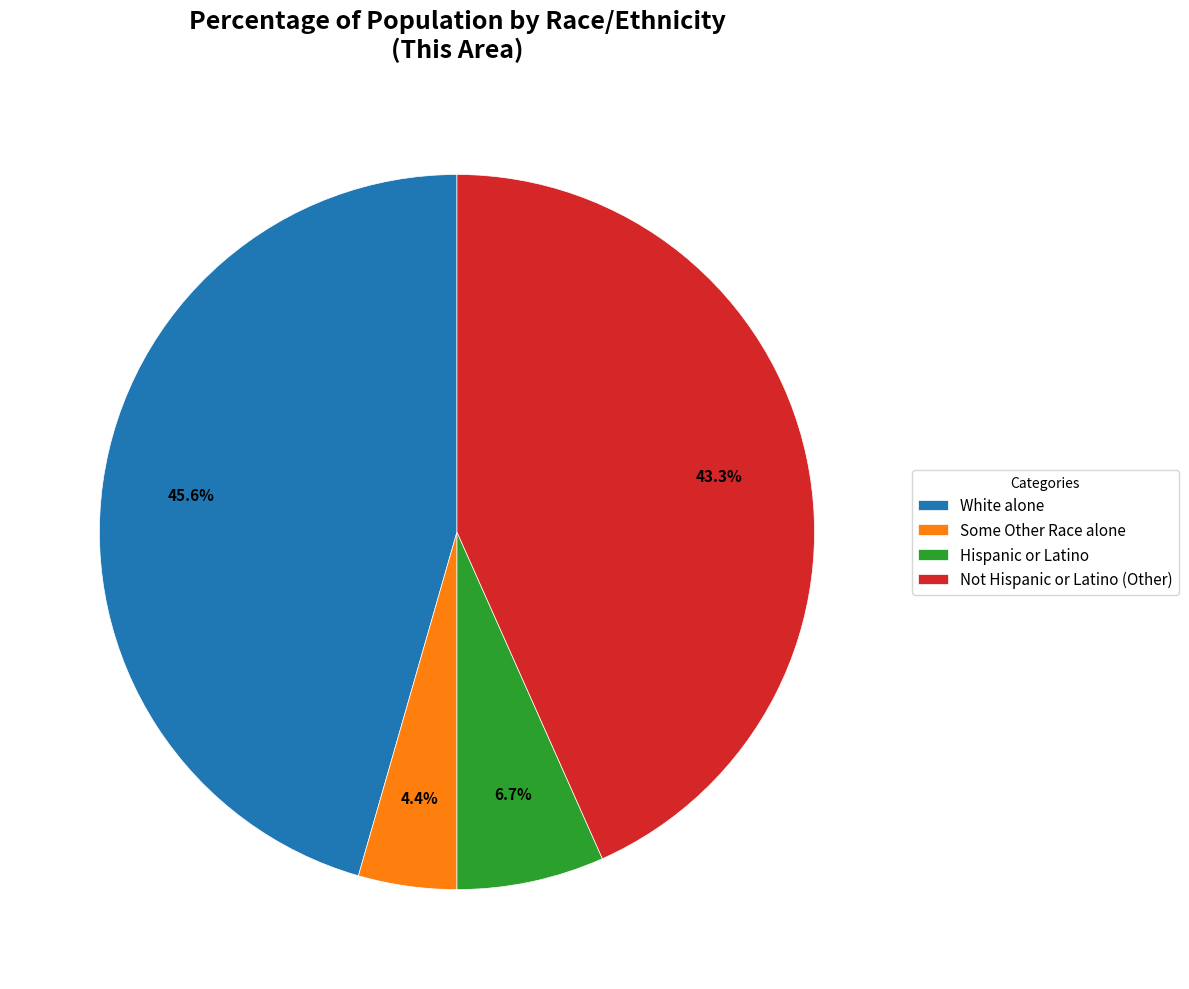

Which category has the smallest portion of the pie?

Some Other Race alone